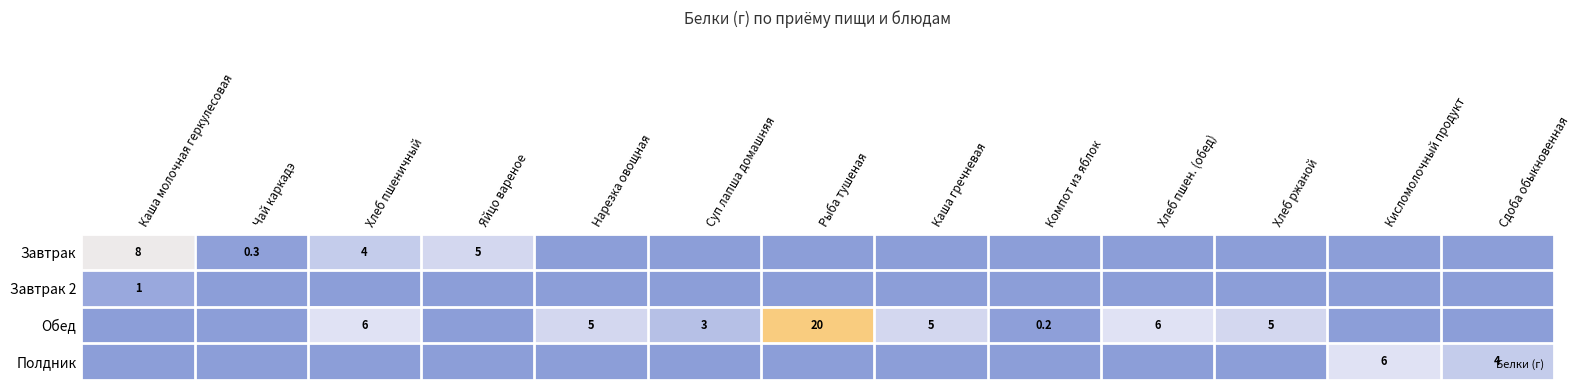

What is the spread (max minus min) of values at Чай каркадэ?

0.3